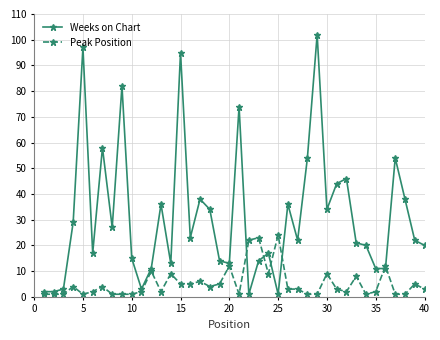

Which series has the widest spread of values?

Weeks on Chart